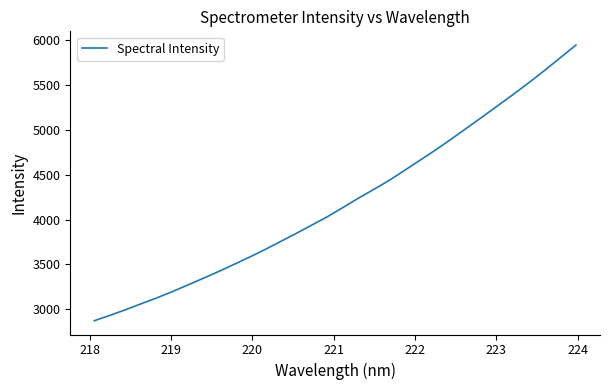

What is the smallest value displayed?

2871.5